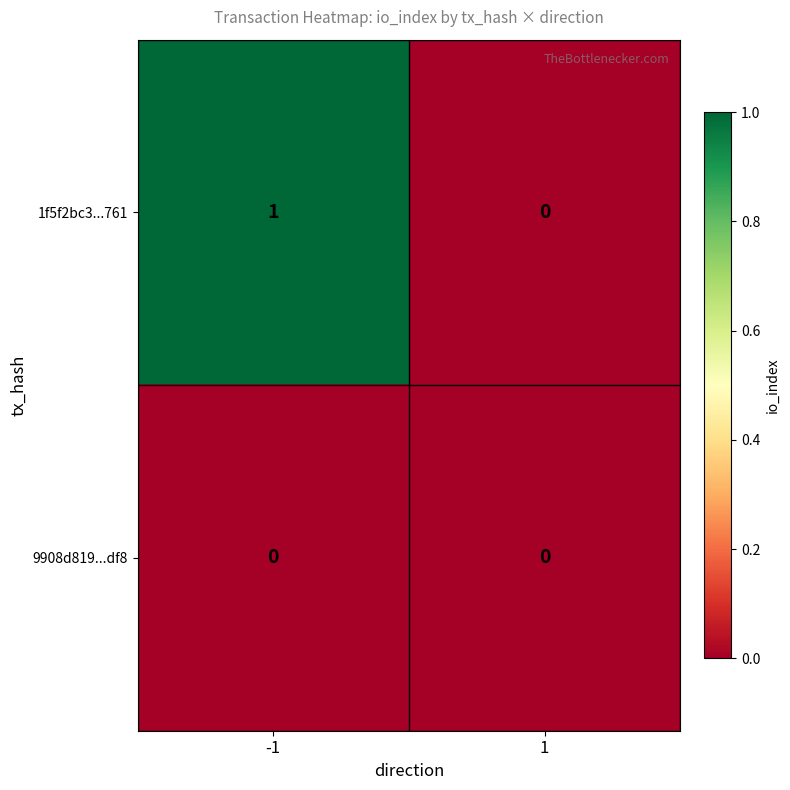

At which category is the sum across all series the highest?

-1